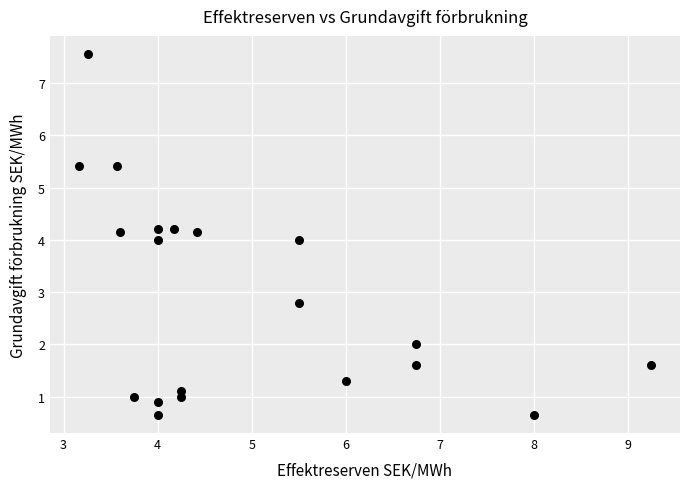

What is the range of Y values (max minus min)?

6.9